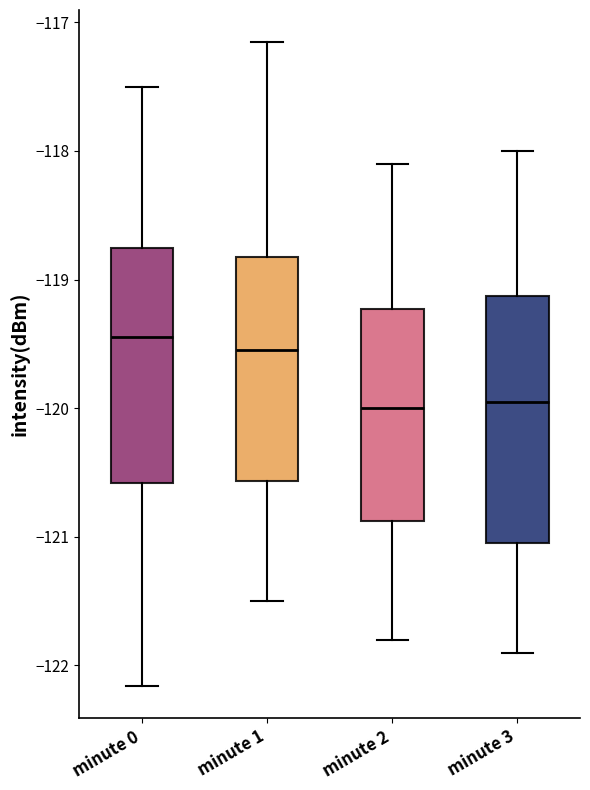

Reading left to right, transcribe this box plot: for each box, give where its median line is, the range the box spans, and where its two whiskers end, as read against the y-axis. The values are not printed on the chart, so give them approximately, as read against the axis.

minute 0: median -119.4, box -120.6 to -118.8, whiskers -122.2 to -117.5
minute 1: median -119.5, box -120.6 to -118.8, whiskers -121.5 to -117.2
minute 2: median -120.0, box -120.9 to -119.2, whiskers -121.8 to -118.1
minute 3: median -119.9, box -121.0 to -119.1, whiskers -121.9 to -118.0